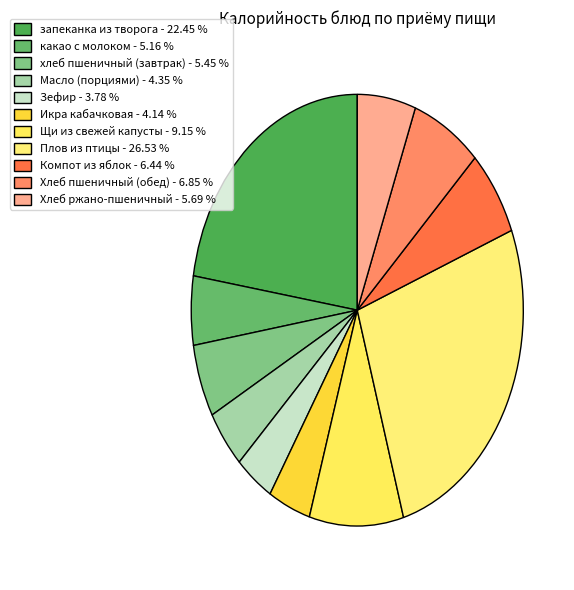

To the nearest percent, what is the difference between the largest and smallest slice percentages?

23%